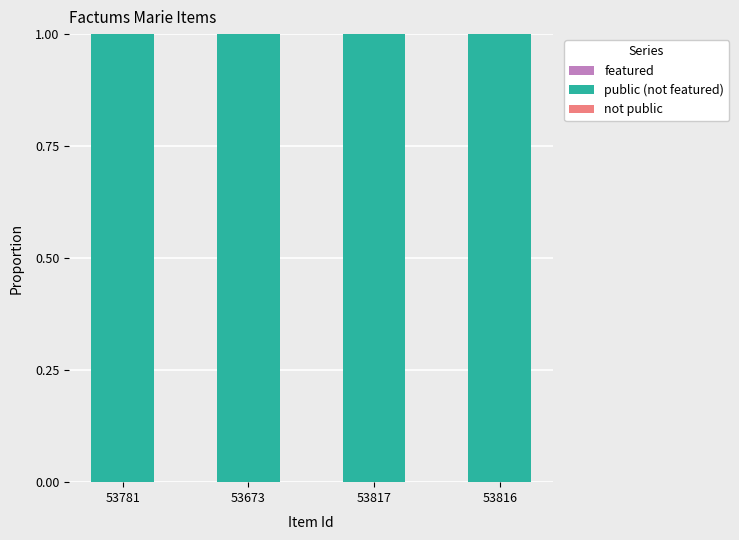

Reading left to right, transcribe all the data shown in this chart.

featured: 53781=0	53673=0	53817=0	53816=0
public (not featured): 53781=1	53673=1	53817=1	53816=1
not public: 53781=0	53673=0	53817=0	53816=0